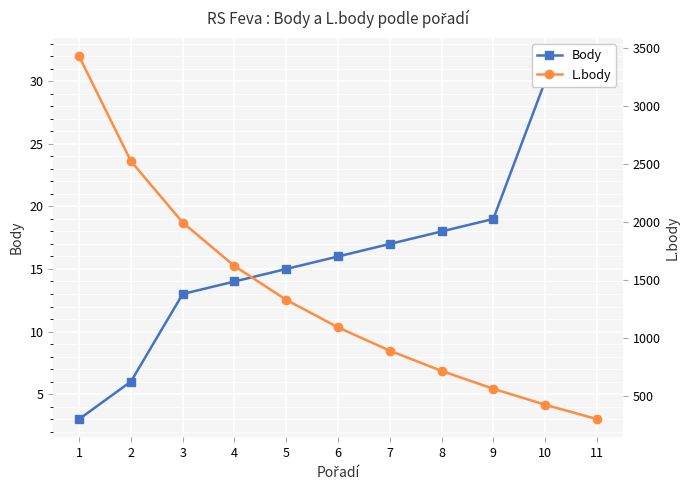

True or false: L.body and Body cross at least once.

False